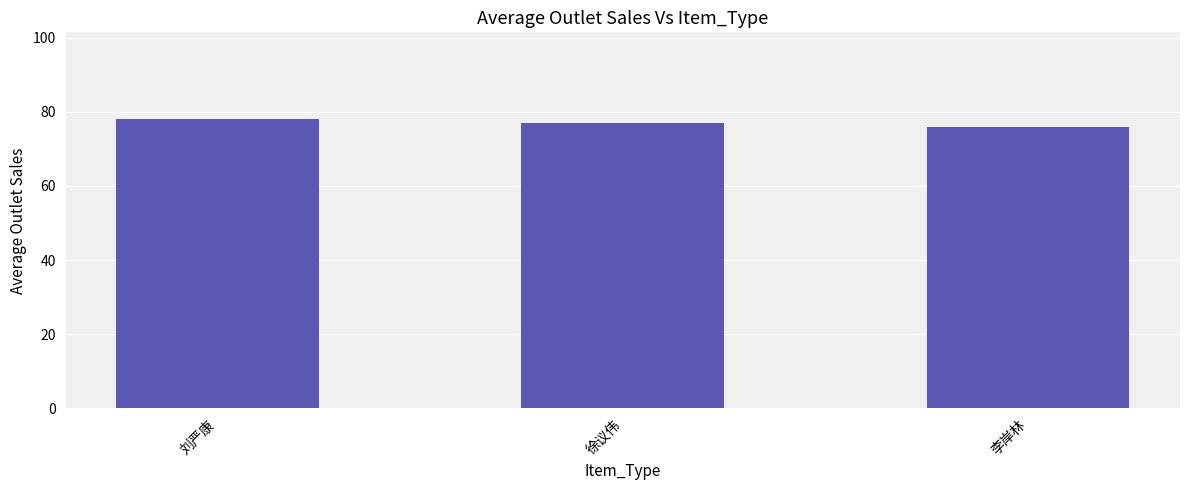

Which has a higher value, 李岸林 or 徐议伟?

徐议伟